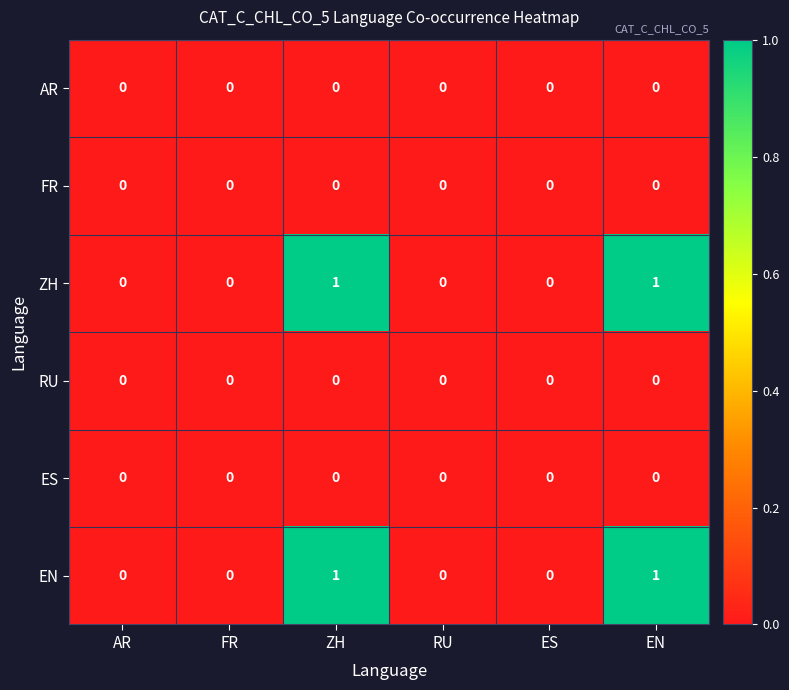

Count the number of data series in this chart.

6